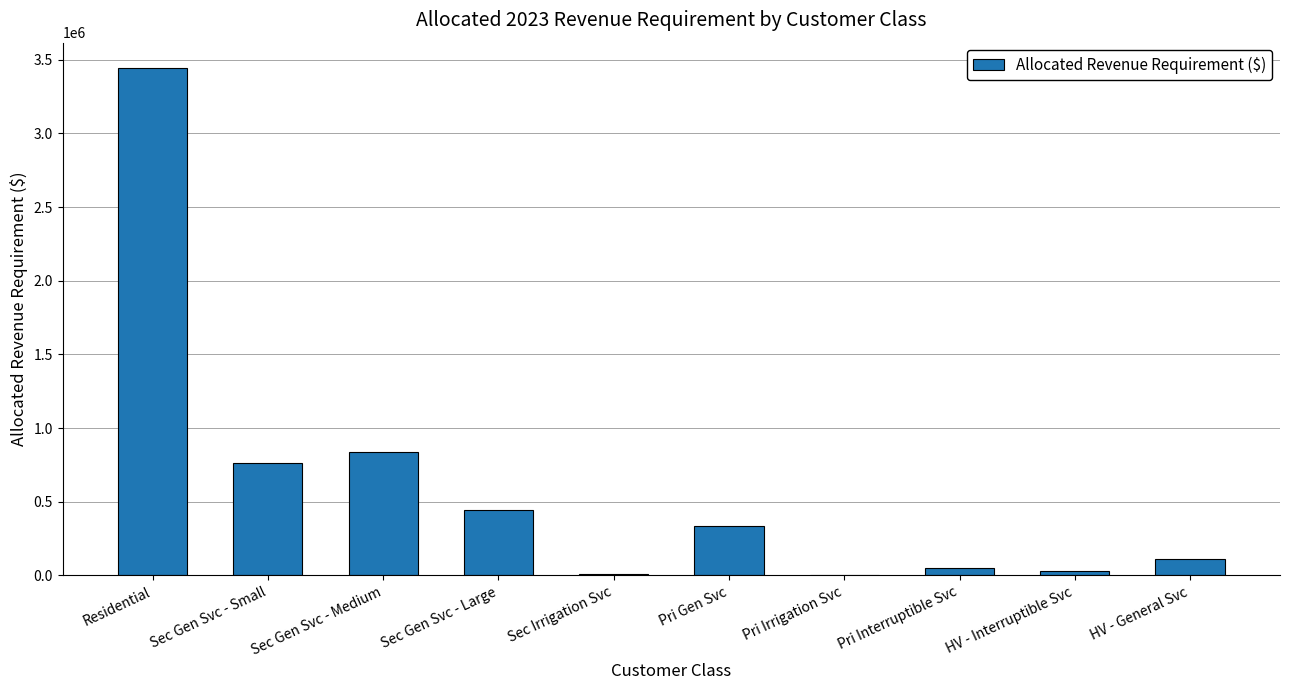

Where is the data nearest to the value 1723415?

Sec Gen Svc - Medium